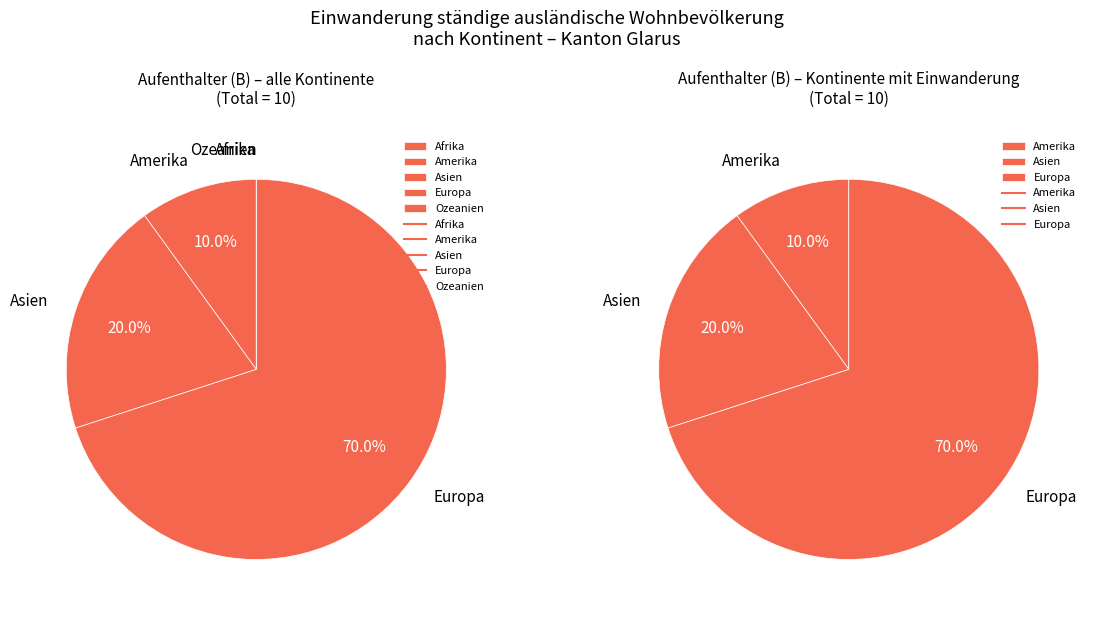

Which category has the biggest portion of the pie?

Europa